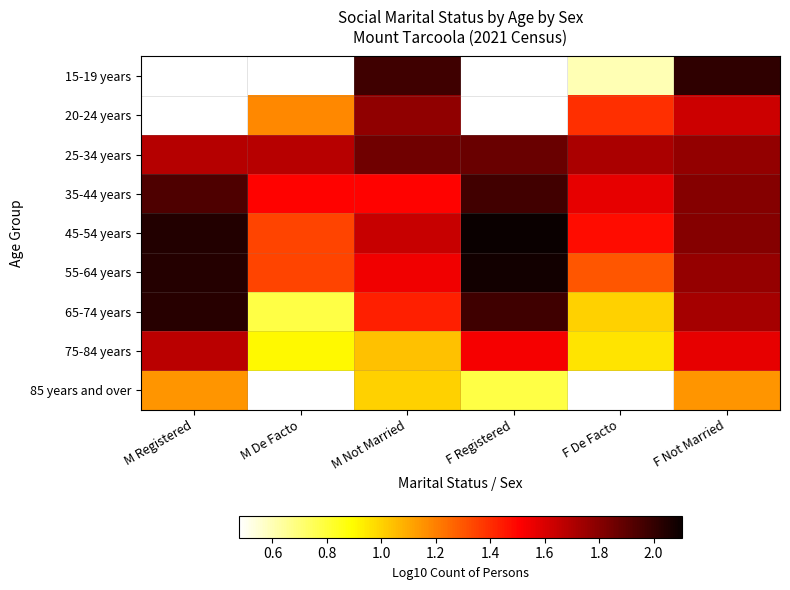

Which category has the lowest value across all series?

F Registered